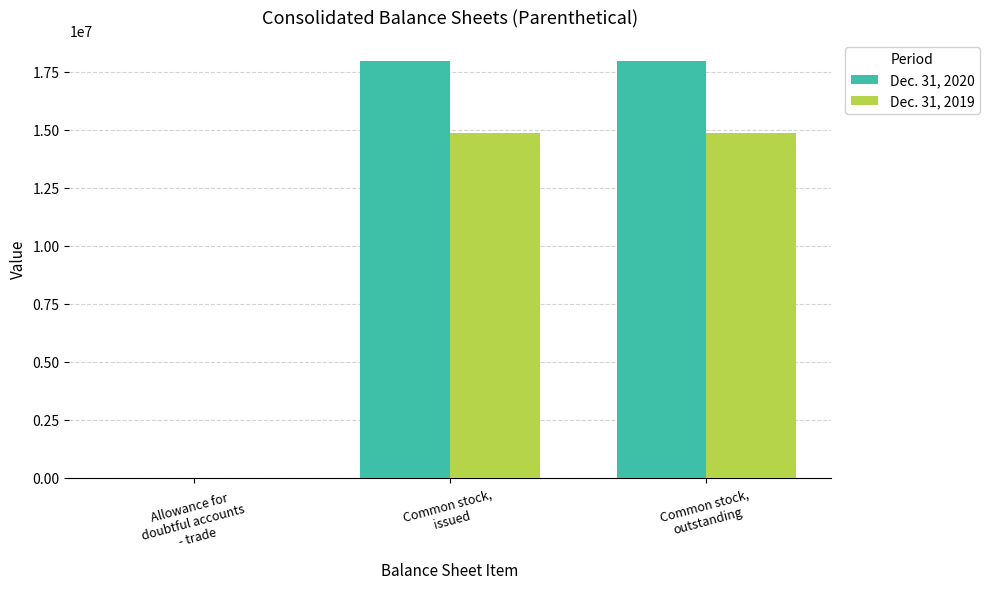

How many categories are shown in the chart?

3